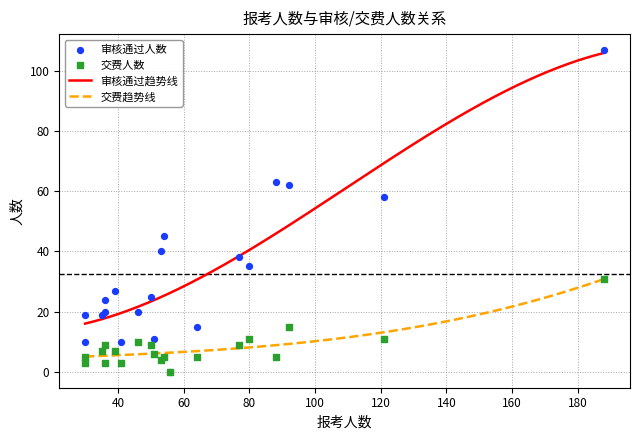

What is the lowest value of the 交费趋势线 series?

5.0